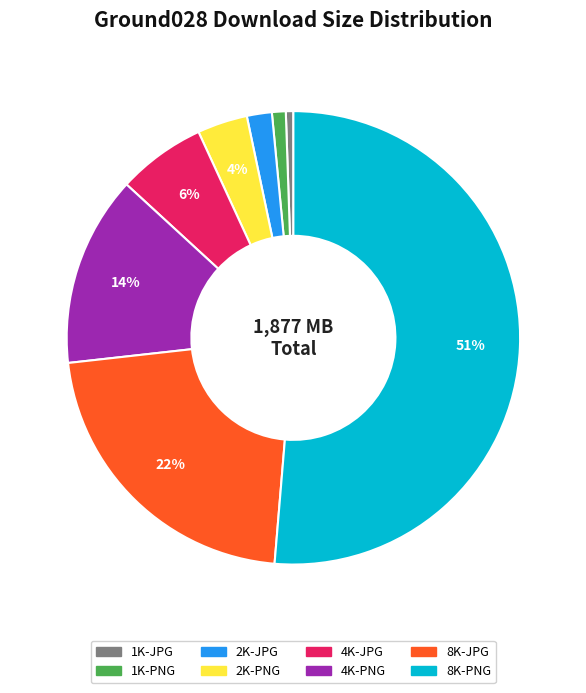

What percentage is the 1K-PNG slice, to the nearest percent?

1%